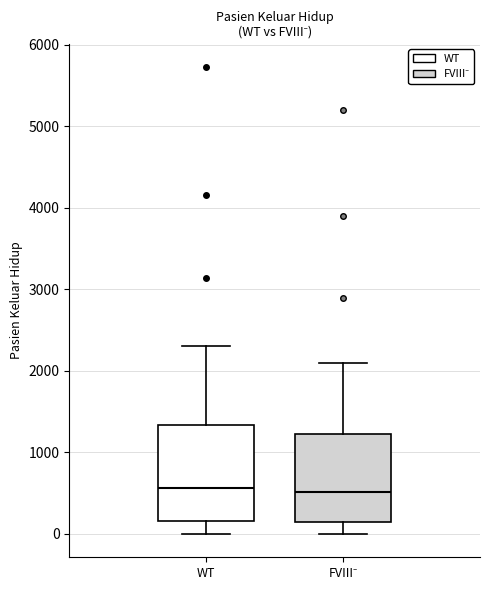

Reading left to right, transcribe this box plot: for each box, give where its median line is, the range the box spans, and where its two whiskers end, as read against the y-axis. The values are not printed on the chart, so give them approximately, as read against the axis.

WT: median 600, box 200 to 1300, whiskers 0 to 2300
FVIII⁻: median 500, box 100 to 1200, whiskers 0 to 2100